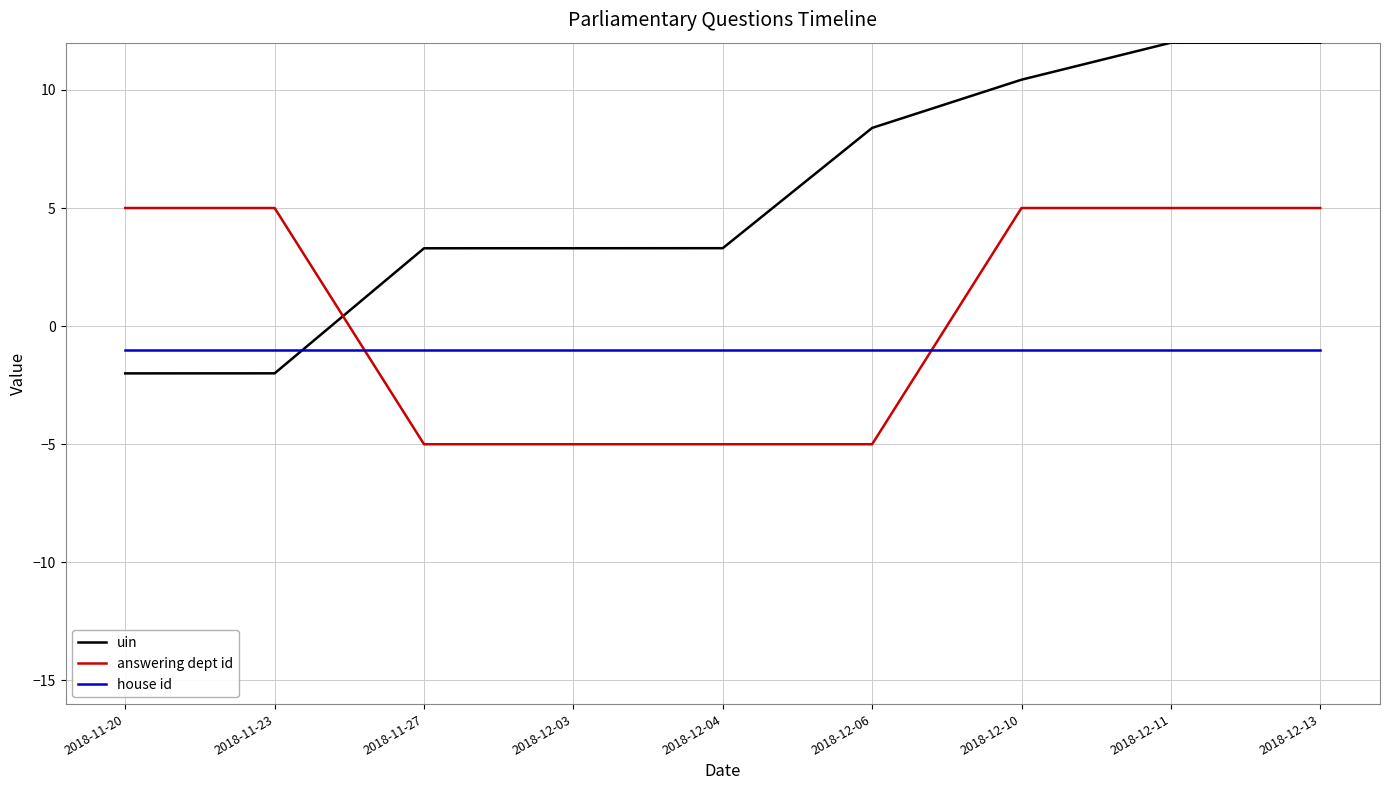

What is the difference between the maximum and second lowest values in the uin series?

14.0